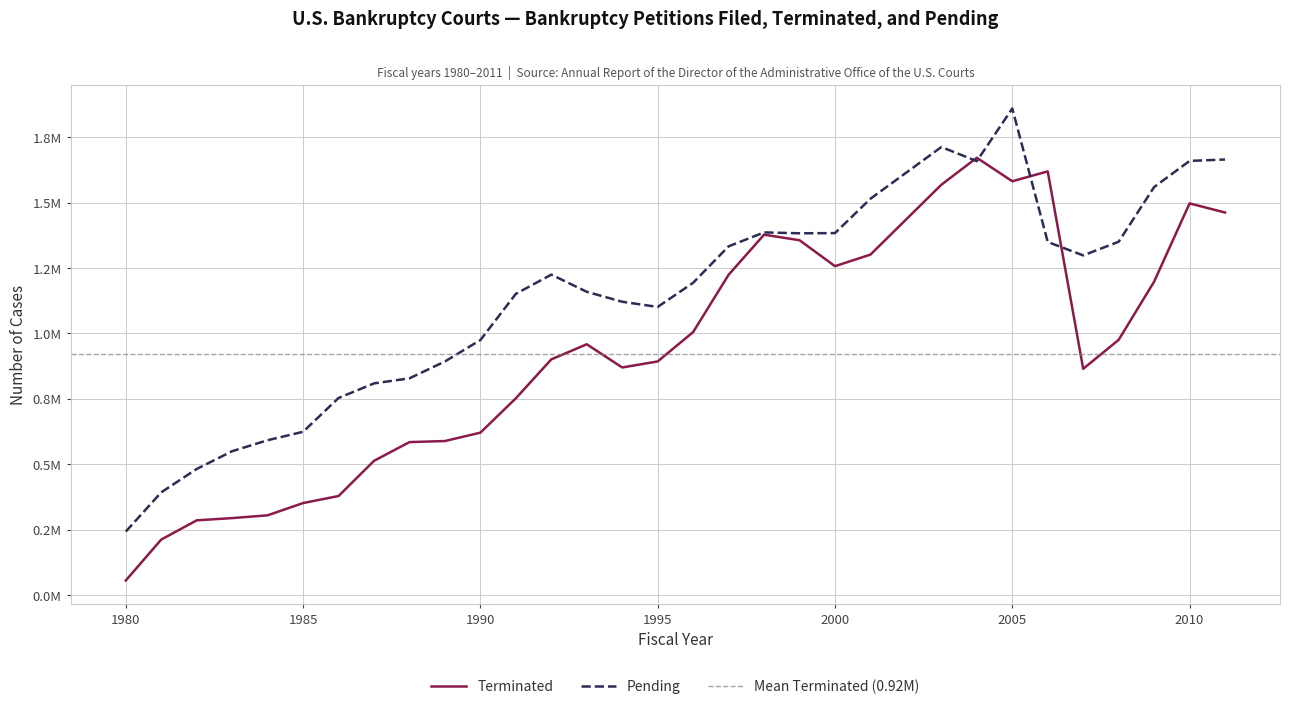

What is the difference between the maximum and second lowest values in the Pending series?

1466735